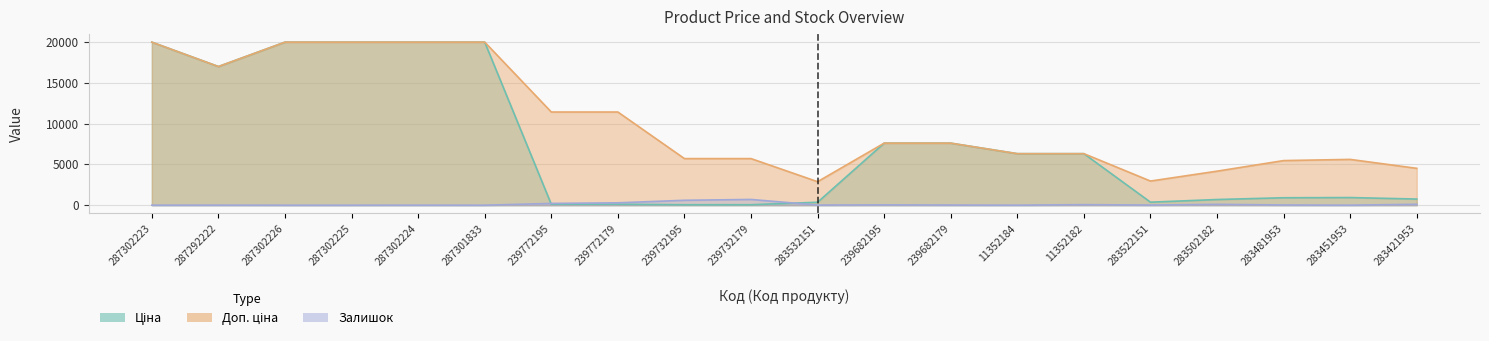

What are all the series names shown in the legend?

Ціна, Доп. ціна, Залишок